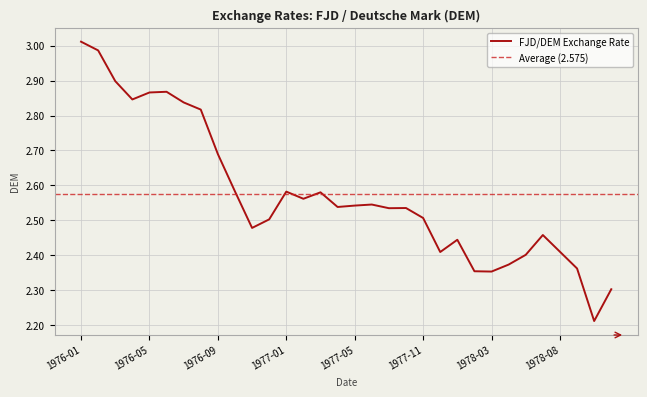

Rank the categories by value from lowest to highest.

1978-10, 1978-11, 1978-03, 1978-02, 1978-09, 1978-04, 1978-05, 1977-12, 1978-08, 1978-01, 1978-07, 1976-11, 1976-12, 1977-11, 1977-08, 1977-09, 1977-04, 1977-05, 1977-06, 1977-02, 1977-03, 1977-01, 1976-10, 1976-09, 1976-08, 1976-07, 1976-04, 1976-05, 1976-06, 1976-03, 1976-02, 1976-01